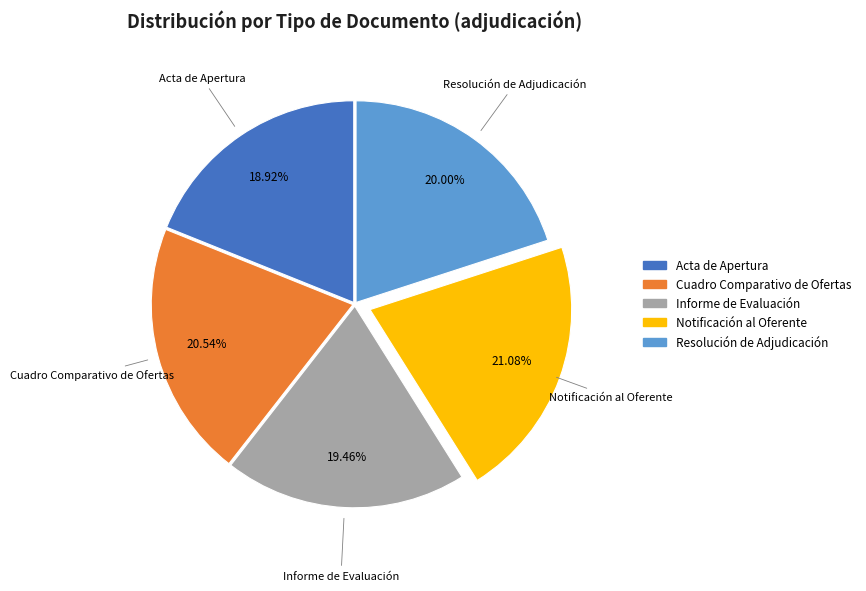

Does Cuadro Comparativo de Ofertas represent more than half of the total?

No